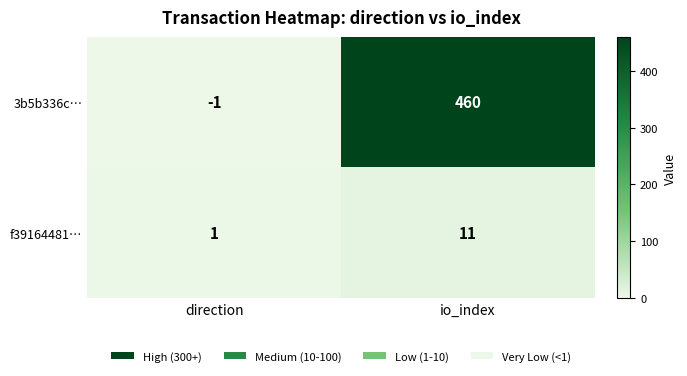

Rank the series at direction from lowest to highest value.

3b5b336c…, f39164481…